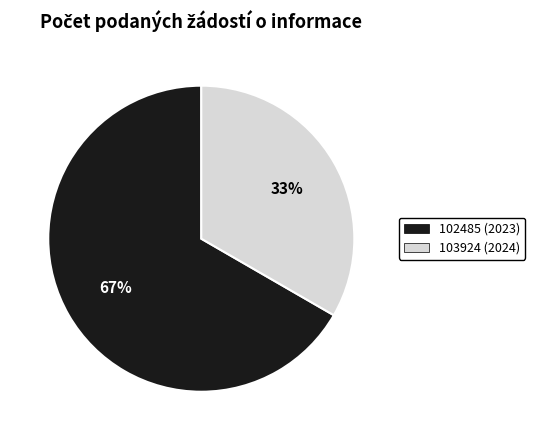

To the nearest percent, what percentage of the pie is 102485 (2023)?

67%